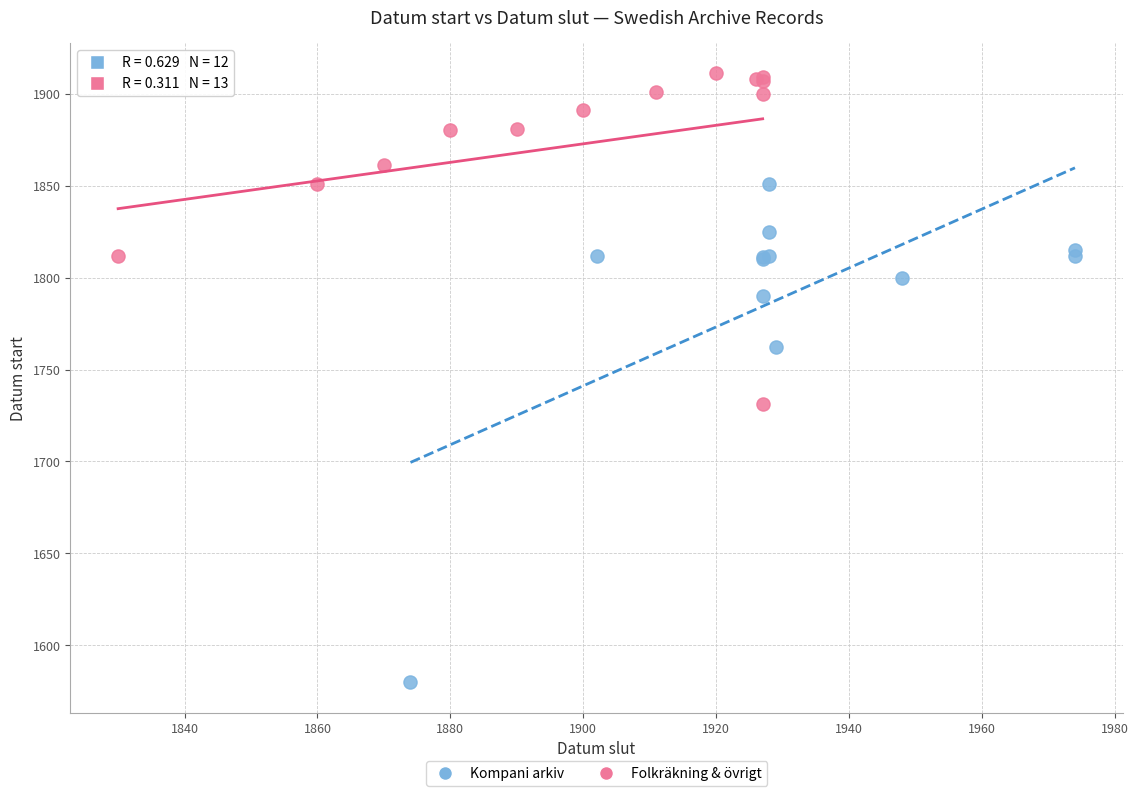

Which series contains the highest Y value?

Folkräkning & övrigt